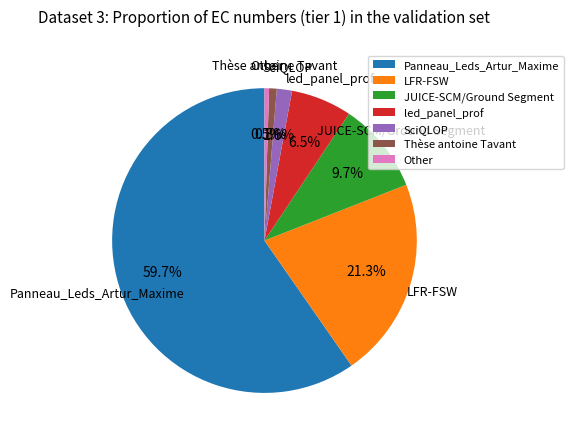

What percentage is NOT represented by led_panel_prof?

93.5%